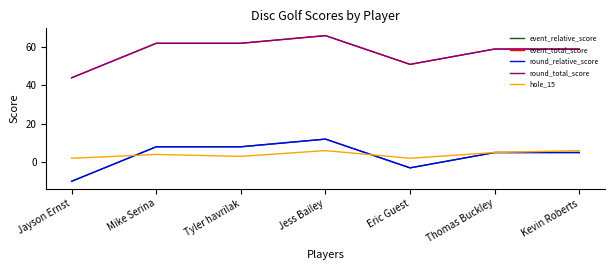

Does the chart have visible grid lines?

No